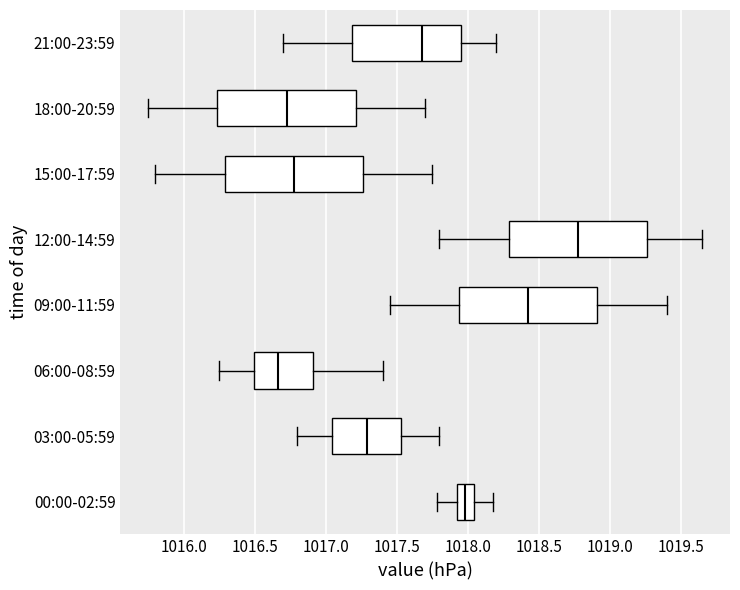

Where is the right edge of the box for 00:00-02:59 on the x-axis? The values are not printed on the chart, so give them approximately, as read against the axis.

1018.05